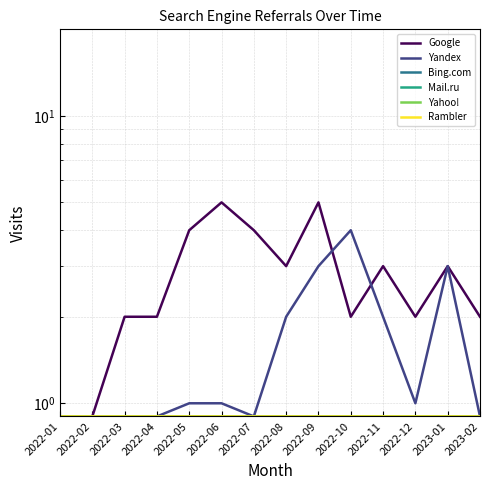

Reading left to right, transcribe all the data shown in this chart.

Google: 0.9	0.9	2.0	2.0	4.0	5.0	4.0	3.0	5.0	2.0	3.0	2.0	3.0	2.0
Yandex: 0.9	0.9	0.9	0.9	1.0	1.0	0.9	2.0	3.0	4.0	2.0	1.0	3.0	0.9
Bing.com: 0.9	0.9	0.9	0.9	0.9	0.9	0.9	0.9	0.9	0.9	0.9	0.9	0.9	0.9
Mail.ru: 0.9	0.9	0.9	0.9	0.9	0.9	0.9	0.9	0.9	0.9	0.9	0.9	0.9	0.9
Yahoo!: 0.9	0.9	0.9	0.9	0.9	0.9	0.9	0.9	0.9	0.9	0.9	0.9	0.9	0.9
Rambler: 0.9	0.9	0.9	0.9	0.9	0.9	0.9	0.9	0.9	0.9	0.9	0.9	0.9	0.9